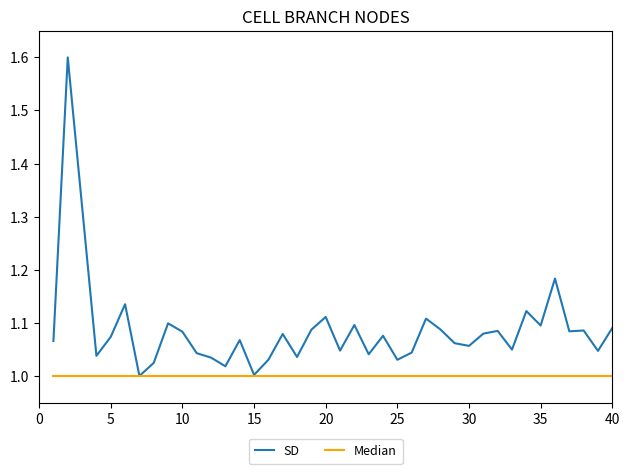

Which series has the largest range (max minus min)?

SD